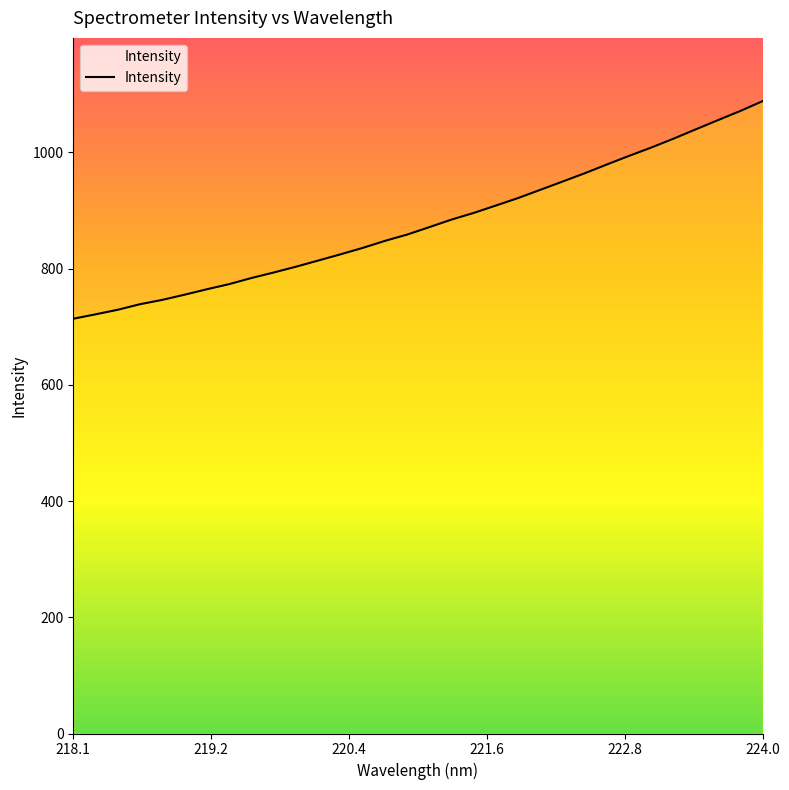

What is the smallest value displayed?

713.7